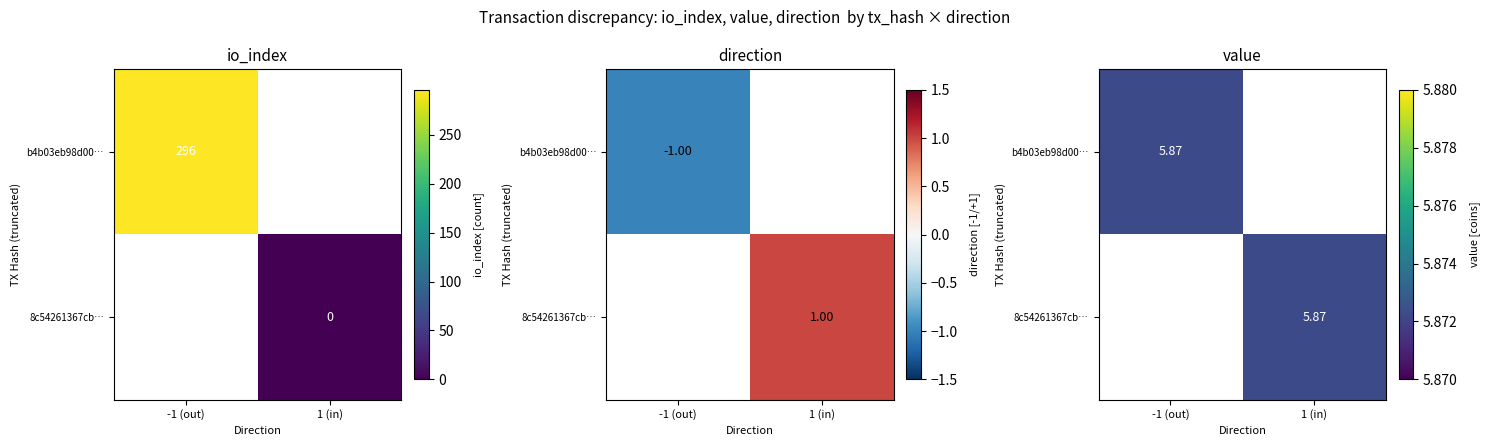

Reading left to right, transcribe all the data shown in this chart.

b4b03eb98d00d895394c8d13927d0082de73929: direction=-1.0	io_index=296.0	value=5.9
8c54261367cb1b02b15ec0b74af85042e0cfcb0: direction=1.0	io_index=0.0	value=5.9